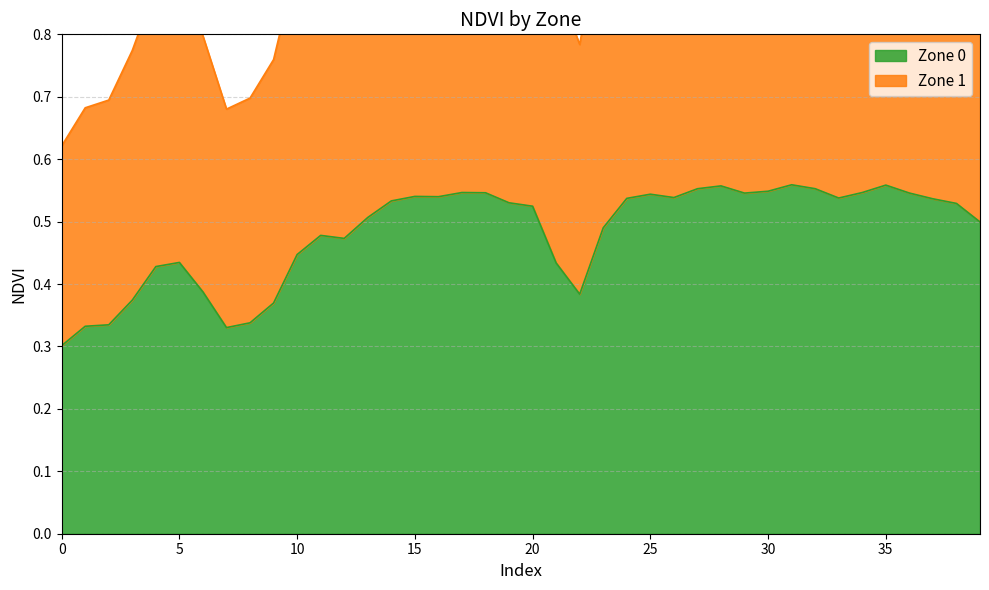

What are all the series names shown in the legend?

Zone 0, Zone 1